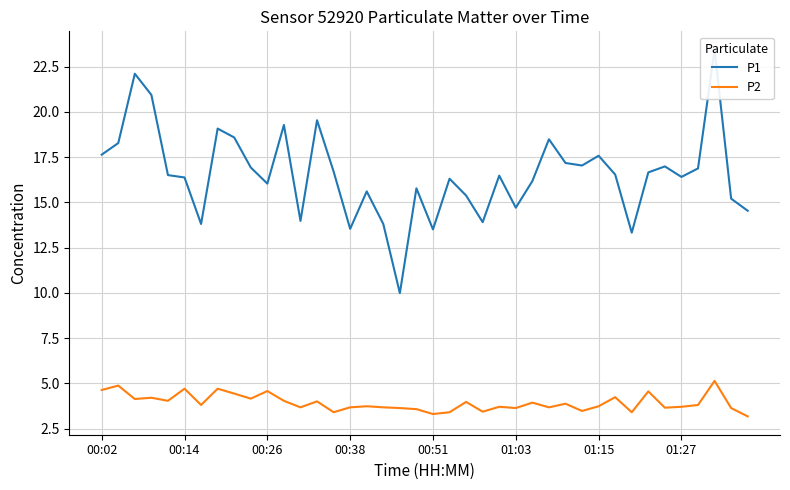

What is the value of the P2 point at the 27th from the left?

3.9